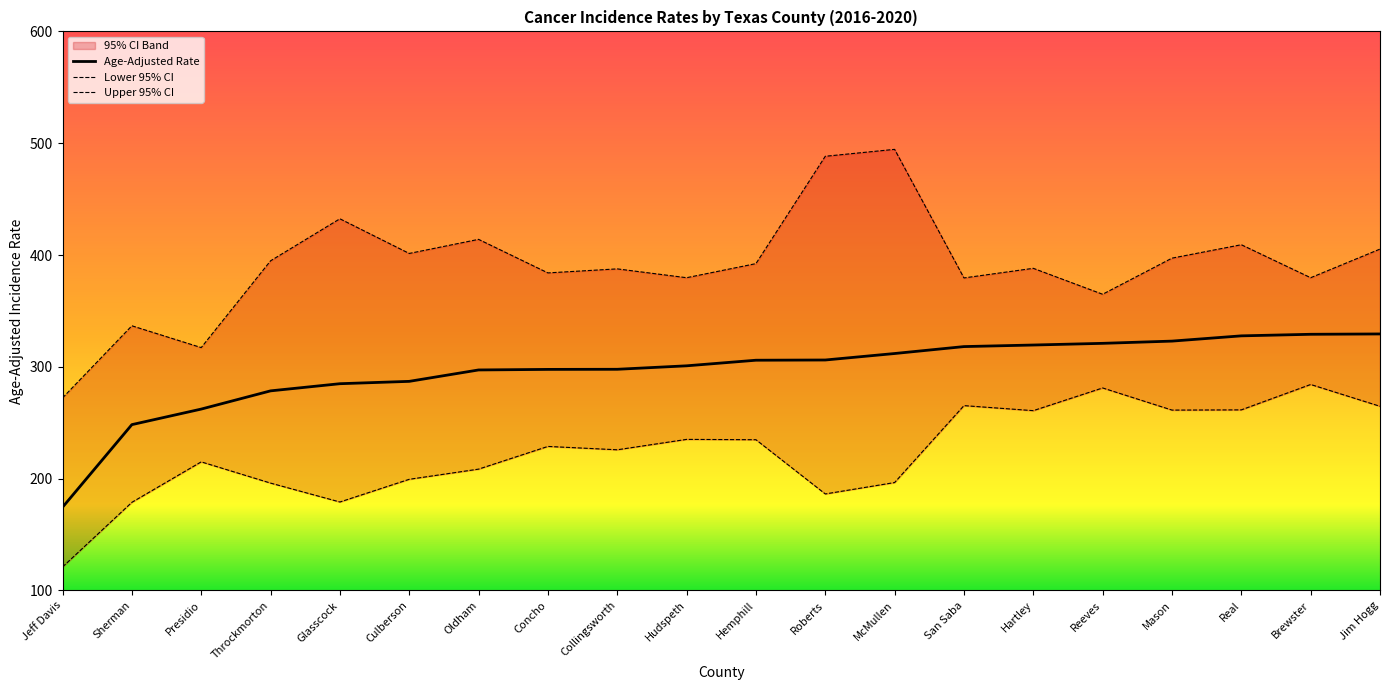

Reading left to right, transcribe all the data shown in this chart.

Age-Adjusted Rate: Jeff Davis=174.4	Sherman=248.3	Presidio=262.2	Throckmorton=278.5	Glasscock=284.9	Culberson=287.0	Oldham=297.2	Concho=297.7	Collingsworth=297.8	Hudspeth=300.9	Hemphill=305.9	Roberts=306.1	McMullen=311.9	San Saba=318.1	Hartley=319.5	Reeves=321.0	Mason=323.0	Real=327.7	Brewster=329.1	Jim Hogg=329.4
Lower 95% CI: Jeff Davis=121.0	Sherman=178.8	Presidio=215.0	Throckmorton=196.0	Glasscock=179.1	Culberson=199.4	Oldham=208.5	Concho=228.8	Collingsworth=225.8	Hudspeth=235.1	Hemphill=234.8	Roberts=186.3	McMullen=196.5	San Saba=265.3	Hartley=260.8	Reeves=281.1	Mason=261.3	Real=261.5	Brewster=284.2	Jim Hogg=264.7
Upper 95% CI: Jeff Davis=272.2	Sherman=336.7	Presidio=317.2	Throckmorton=394.8	Glasscock=432.4	Culberson=401.4	Oldham=414.0	Concho=384.0	Collingsworth=387.6	Hudspeth=379.7	Hemphill=392.3	Roberts=488.3	McMullen=494.5	San Saba=379.5	Hartley=388.1	Reeves=364.9	Mason=397.2	Real=409.2	Brewster=379.7	Jim Hogg=405.3